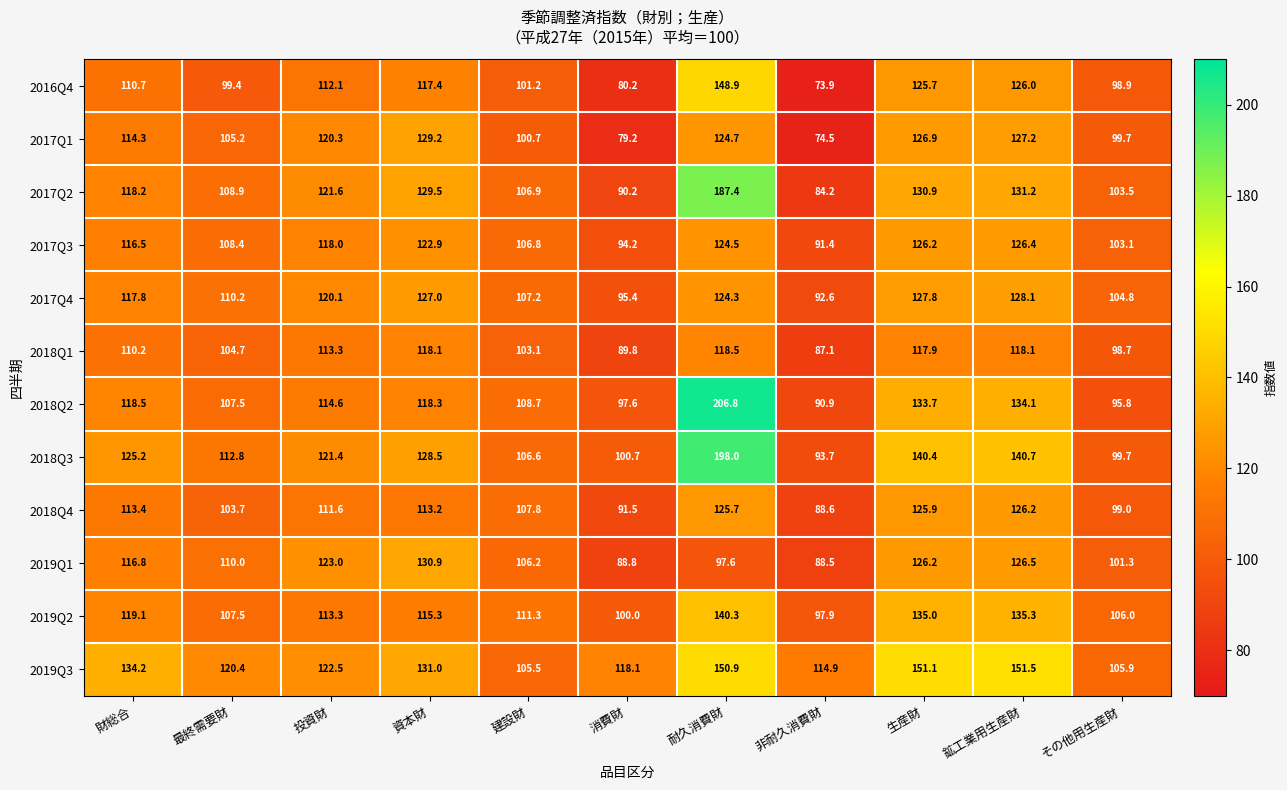

List the series in order of their peak value, highest first.

2018Q2, 2018Q3, 2017Q2, 2019Q3, 2016Q4, 2019Q2, 2019Q1, 2017Q1, 2017Q4, 2017Q3, 2018Q4, 2018Q1